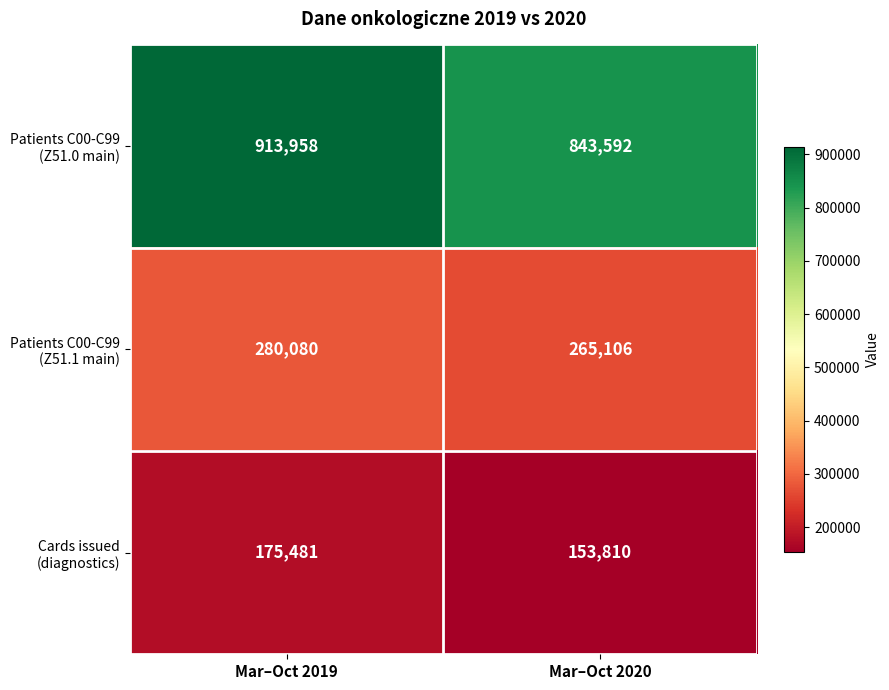

What is the difference between the highest and lowest values at Mar–Oct 2020?

689782